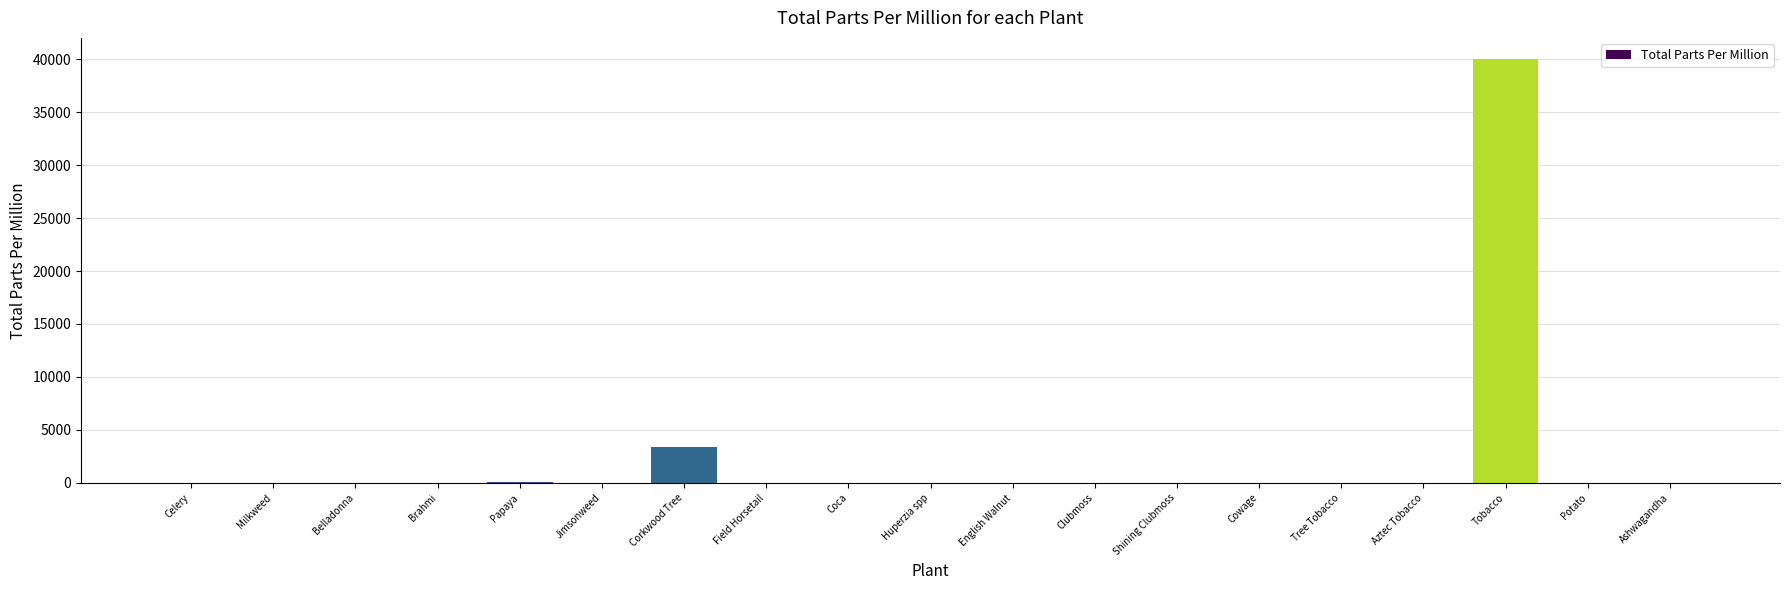

True or false: the data shows 17685.8 at Tree Tobacco.

False